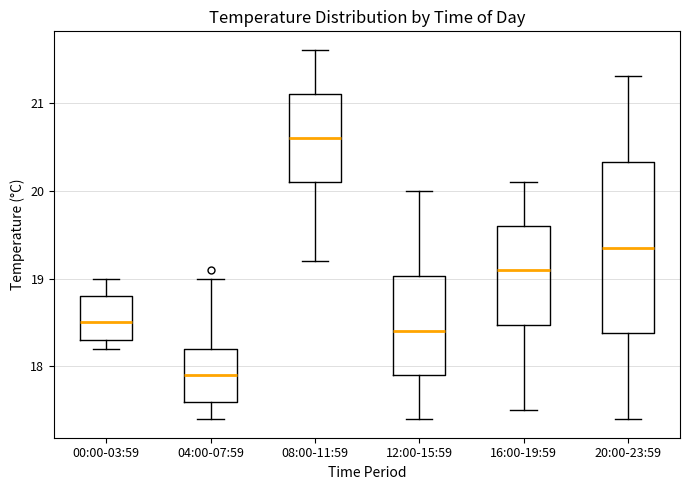

Reading left to right, read every box against the y-axis: the position of its median line, the range the box covers, and the ends of its whiskers. The values are not printed on the chart, so give them approximately, as read against the axis.

00:00-03:59: median 18.5, box 18.3 to 18.8, whiskers 18.2 to 19.0
04:00-07:59: median 17.9, box 17.6 to 18.2, whiskers 17.4 to 19.0
08:00-11:59: median 20.6, box 20.1 to 21.1, whiskers 19.2 to 21.6
12:00-15:59: median 18.4, box 17.9 to 19.0, whiskers 17.4 to 20.0
16:00-19:59: median 19.1, box 18.5 to 19.6, whiskers 17.5 to 20.1
20:00-23:59: median 19.4, box 18.4 to 20.3, whiskers 17.4 to 21.3